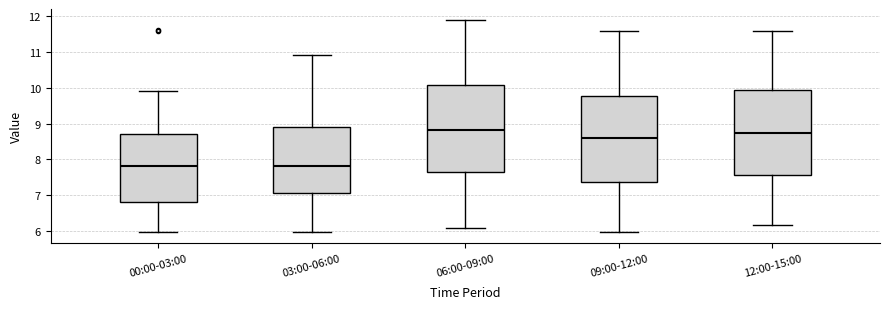

Which box has the highest median line?

06:00-09:00